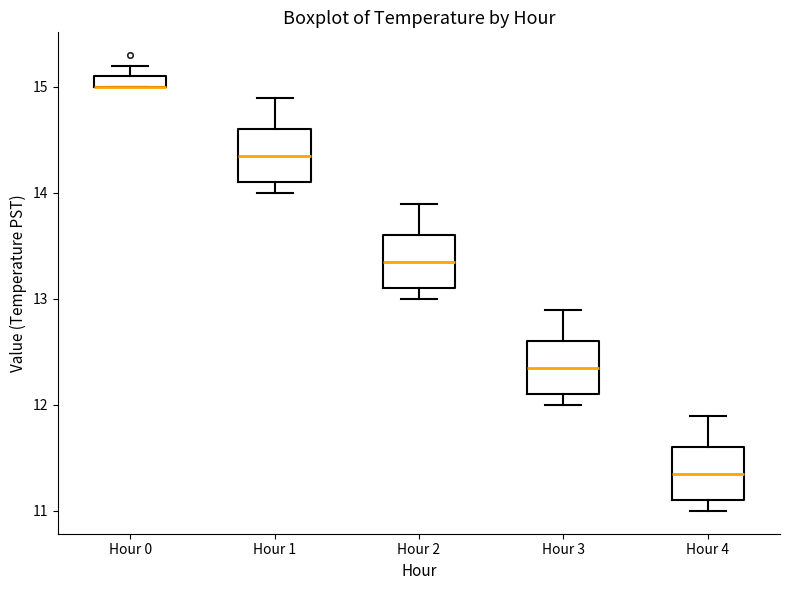

Where is the lower edge of the box for Hour 2 on the y-axis? The values are not printed on the chart, so give them approximately, as read against the axis.

13.1